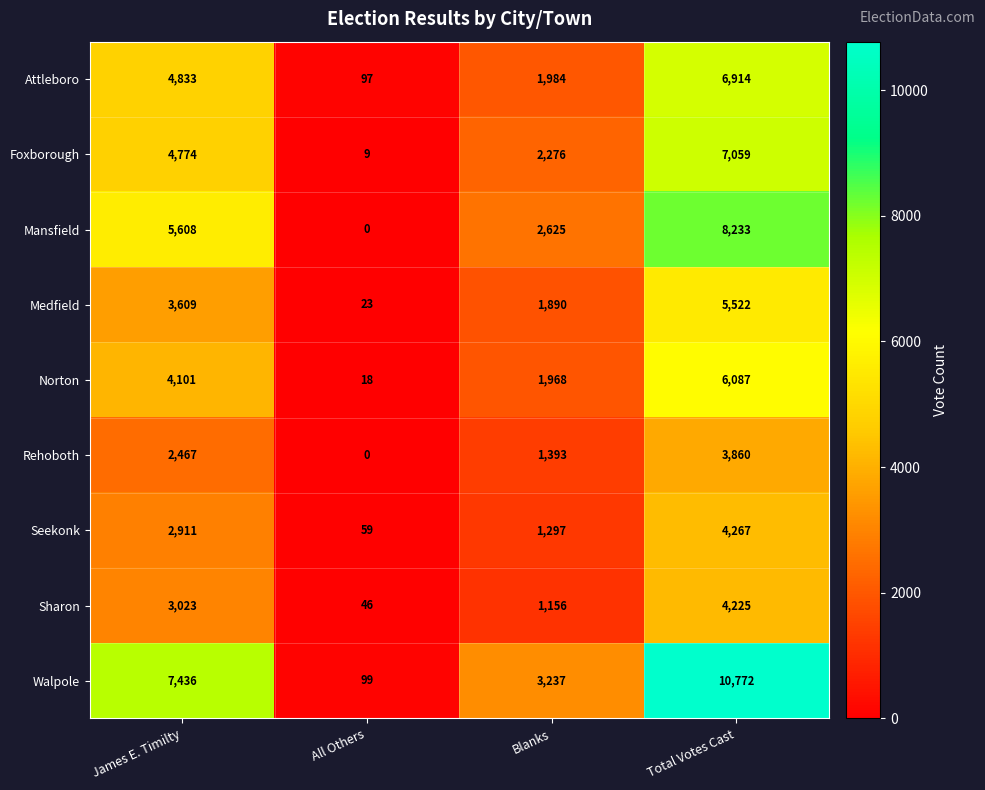

The Mansfield series shows 11513 at Total Votes Cast. True or false?

False